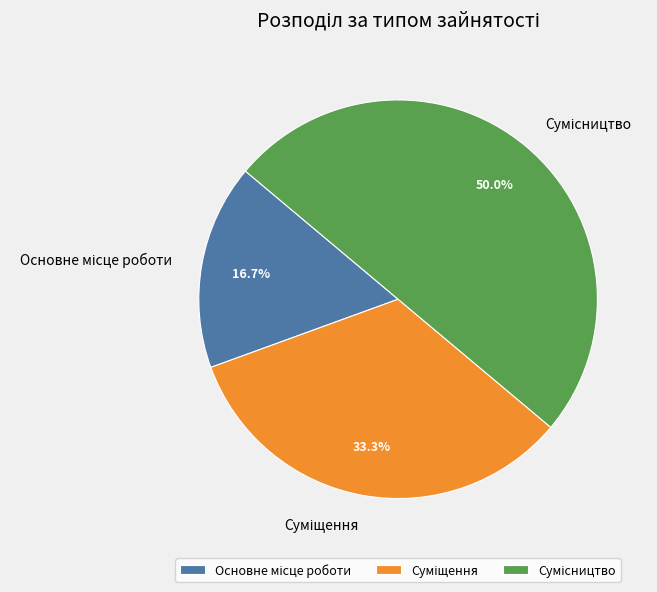

How much of the chart is everything except Основне місце роботи?

83.3%